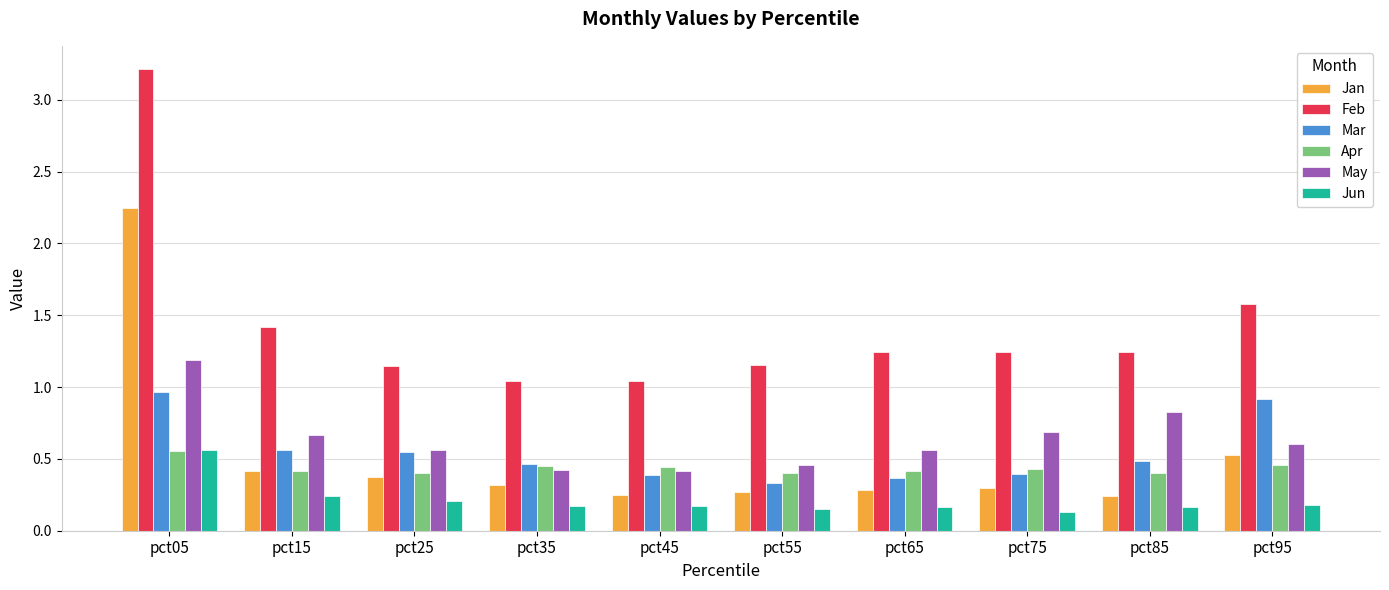

Is the value of Jun at pct75 greater than the value of May at pct15?

No